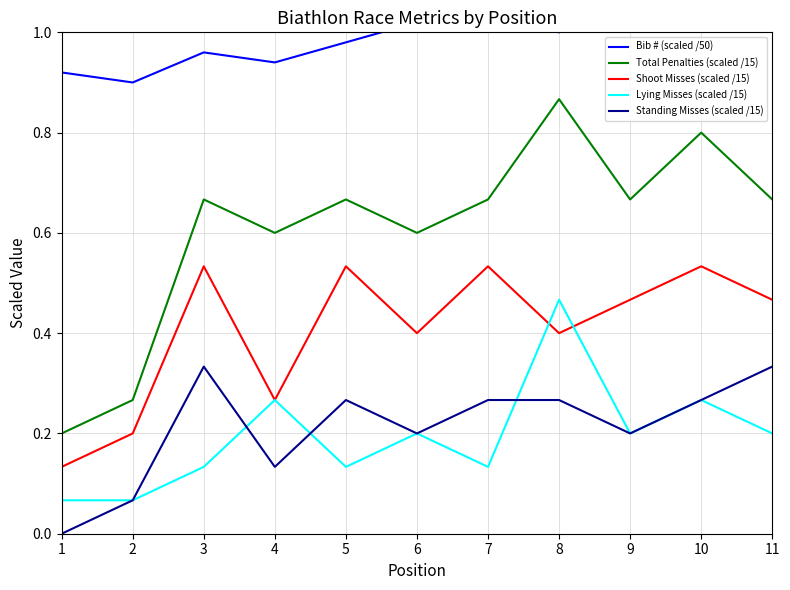

Where is the first local maximum for Standing Misses (scaled /15)?

3